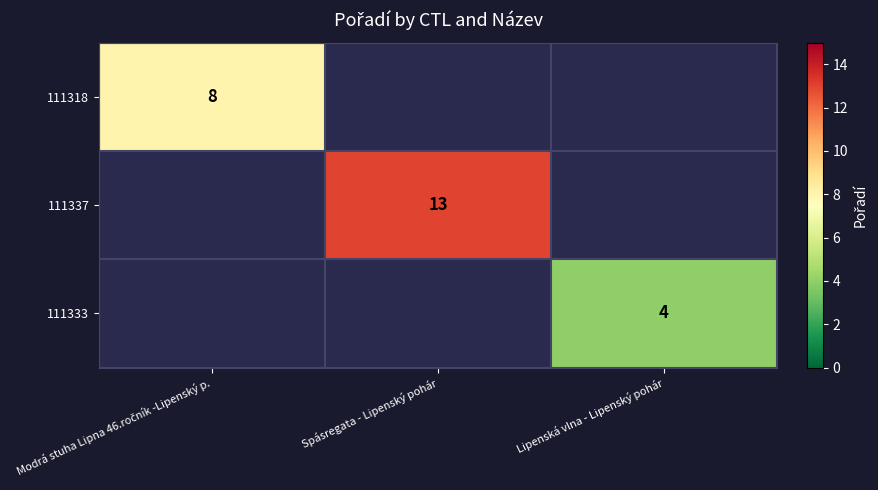

Is it true that 111337 equals 13 at Spásregata - Lipenský pohár?

True